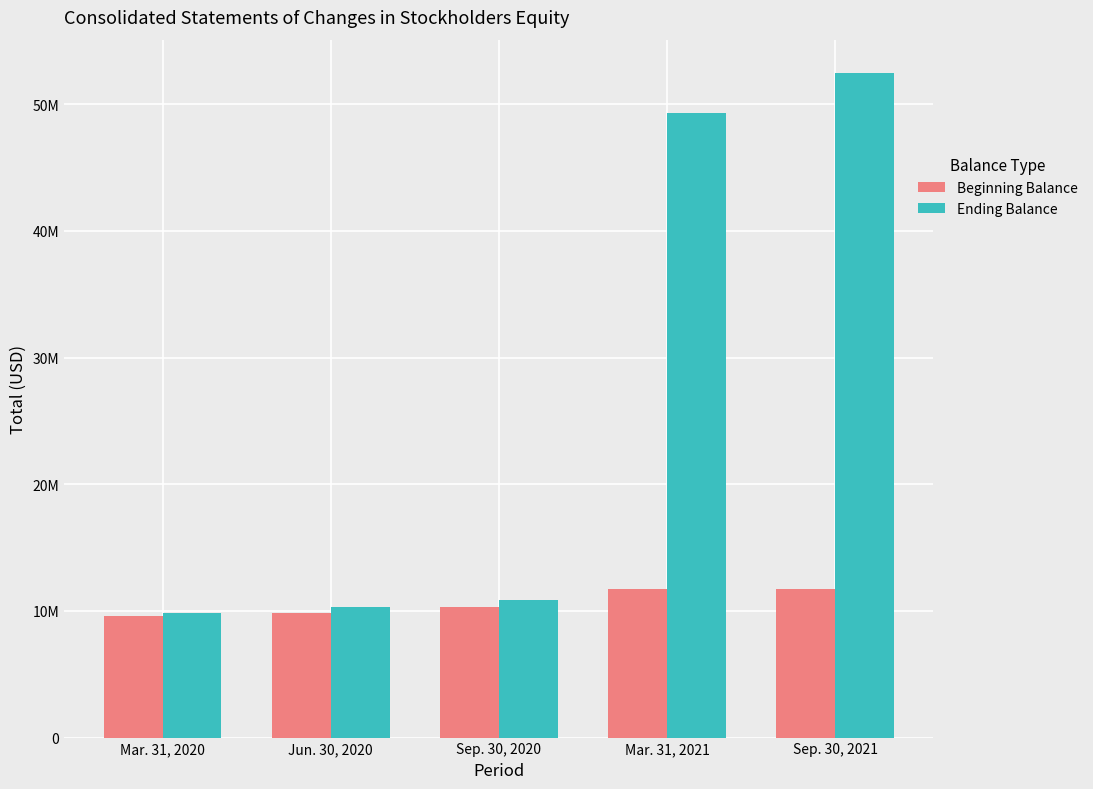

Which label corresponds to the largest value in the chart?

Sep. 30, 2021